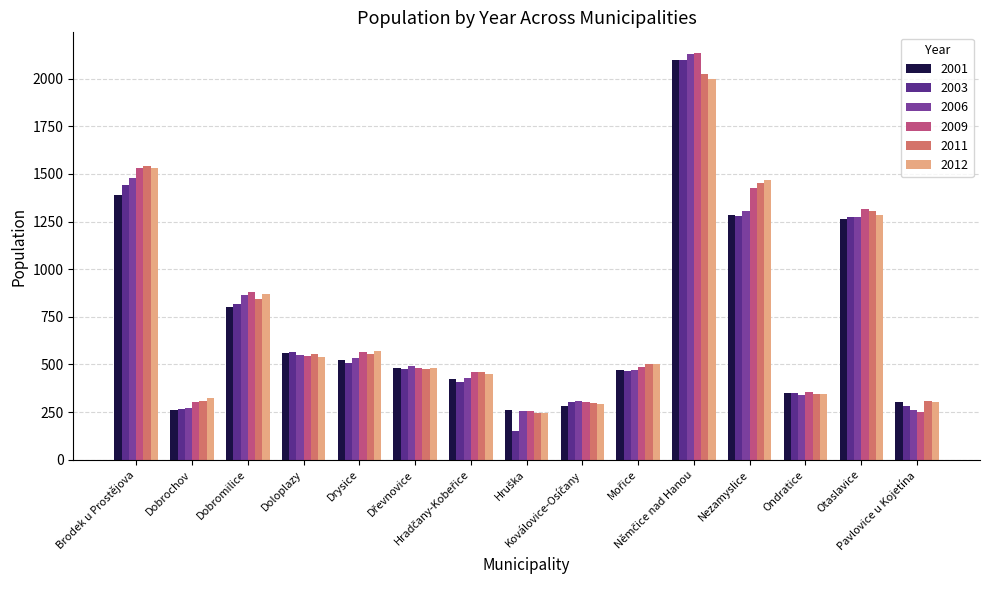

At how many categories does at least one series exceed 1138?

4